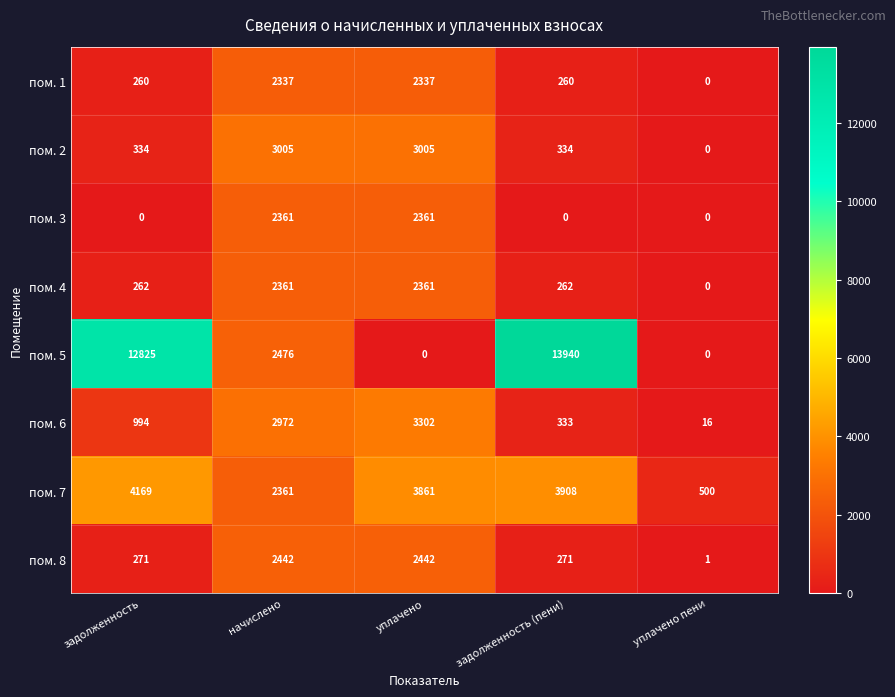

At which label does пом. 7 reach its minimum?

уплачено пени